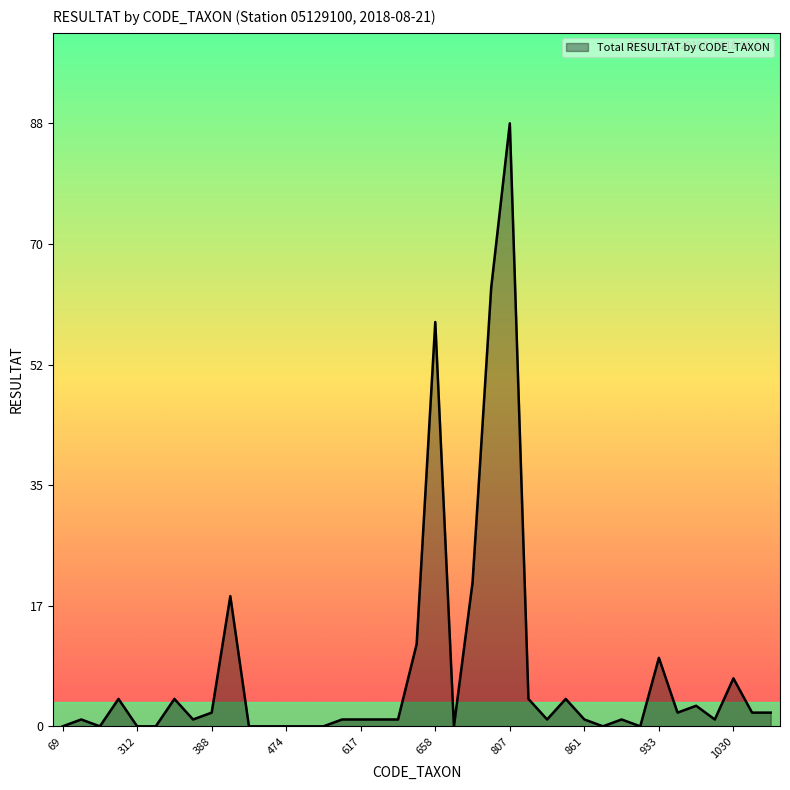

What is the difference between the maximum and minimum values?

88